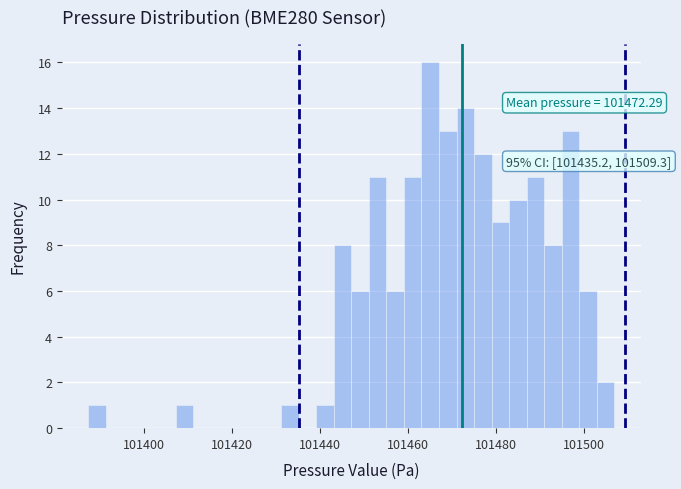

Read against the x-axis, roughly where is the centre of the tallest bar?

101466